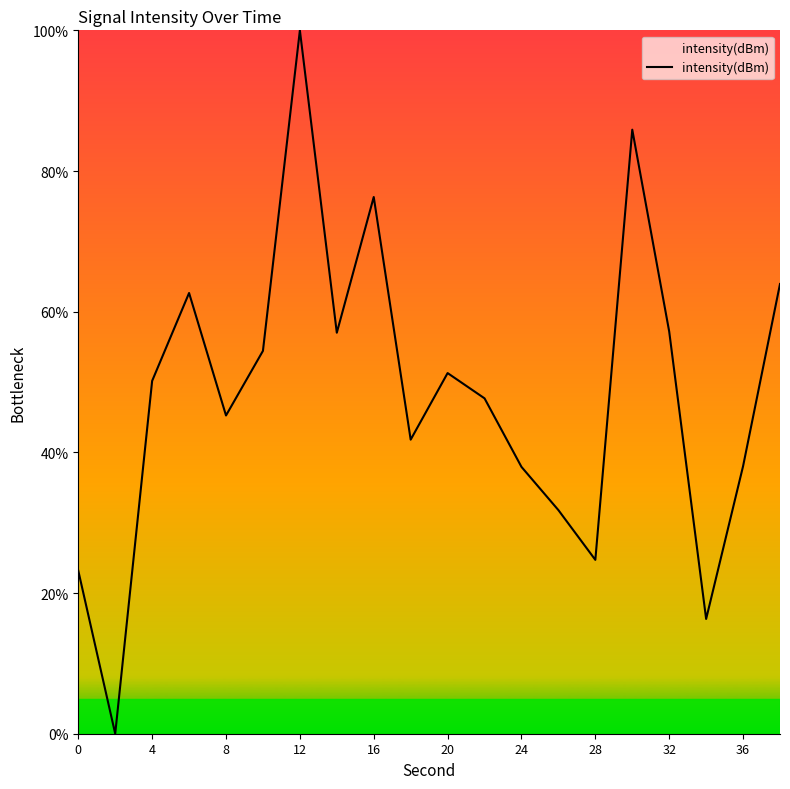

Is it true that the value at 28 is 24.7?

True